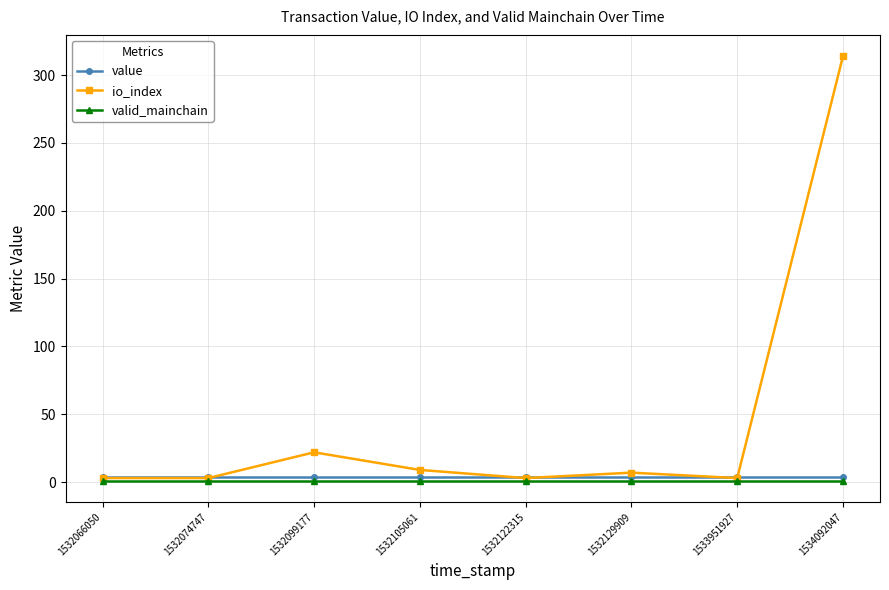

Which label corresponds to the largest value in the chart?

1534092047